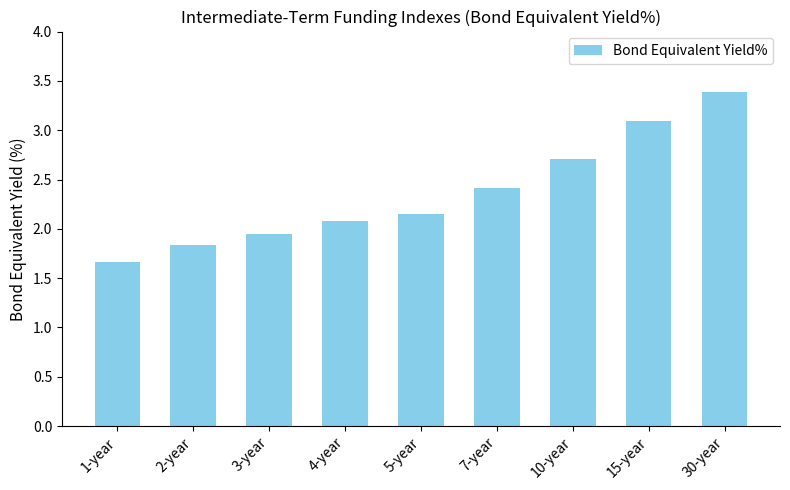

Rank the categories by value from lowest to highest.

1-year, 2-year, 3-year, 4-year, 5-year, 7-year, 10-year, 15-year, 30-year